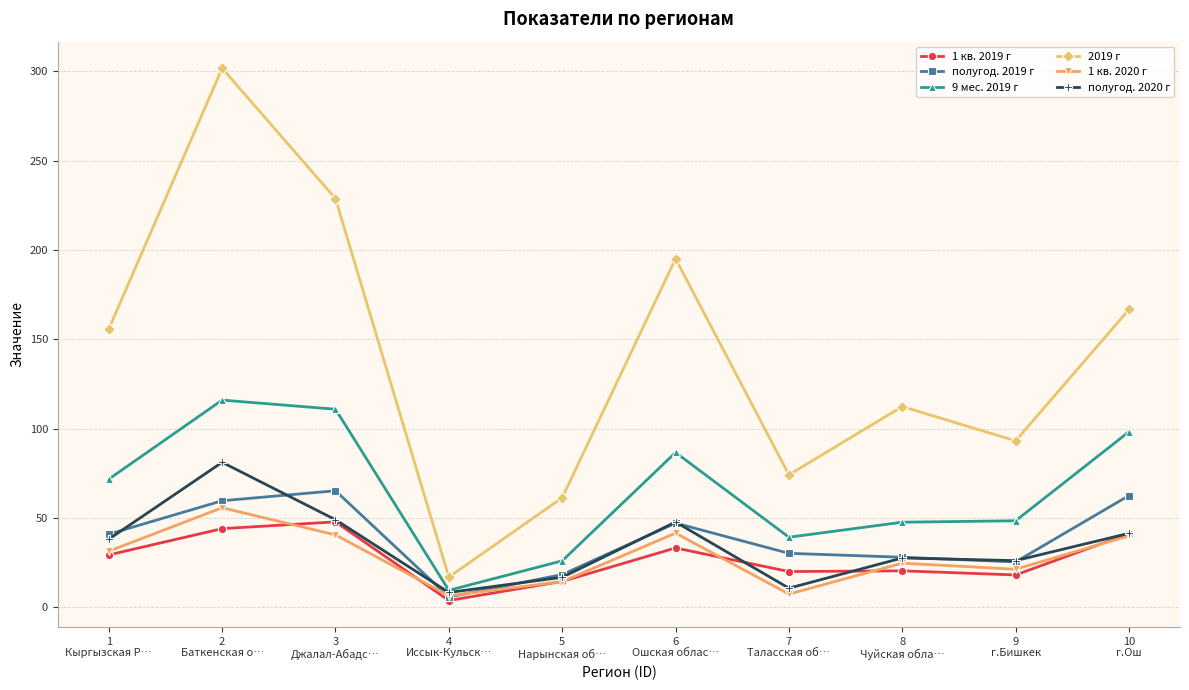

What is the spread (max minus min) of values at 5
Нарынская об…?

46.9